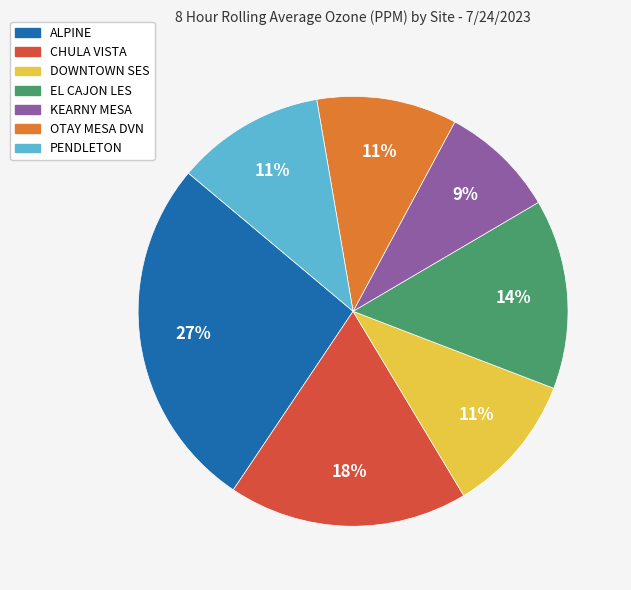

To the nearest percent, what is the difference between the largest and smallest slice percentages?

18%